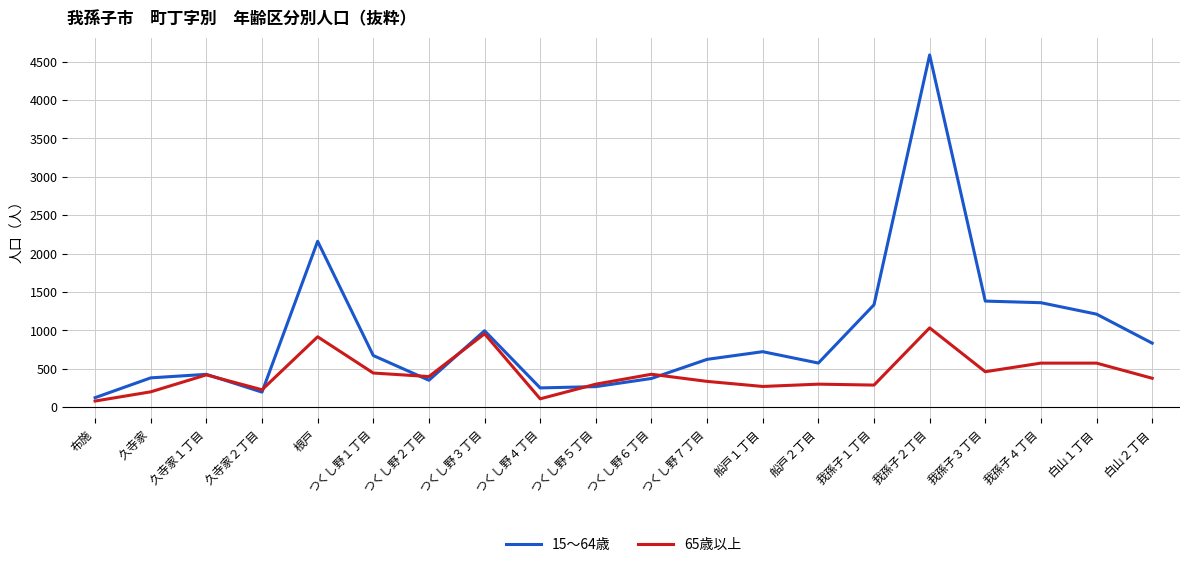

Which series has the largest total across all categories?

15～64歳